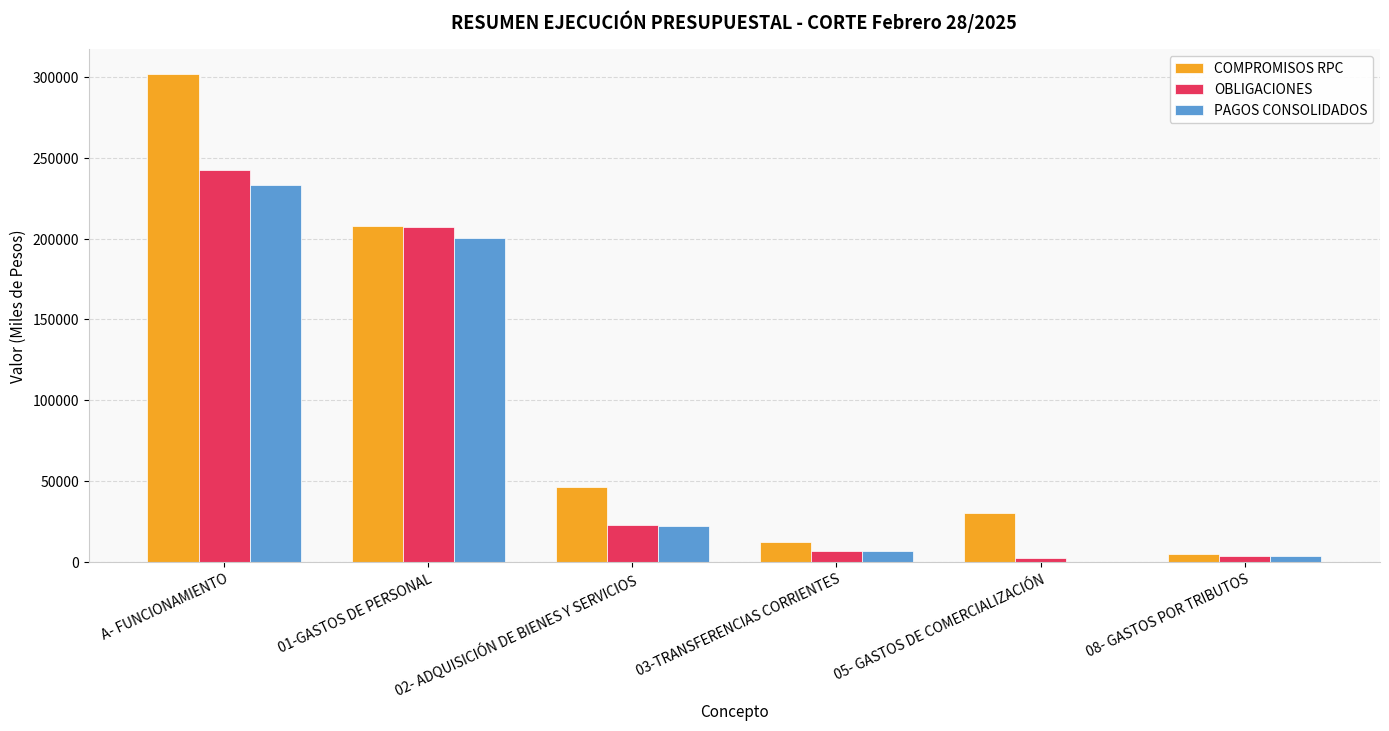

True or false: PAGOS CONSOLIDADOS has a value of 233217.1 at A- FUNCIONAMIENTO.

True